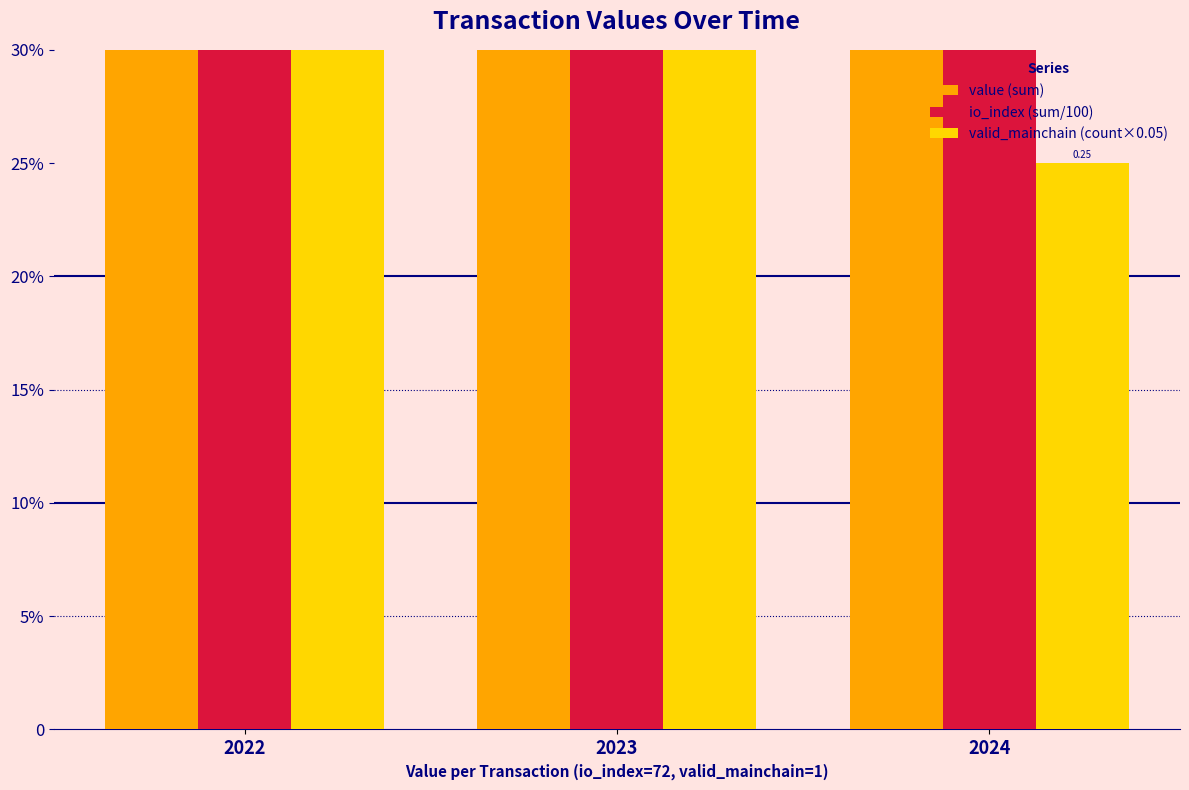

The value of value (sum) at 2024 is 1.1. True or false?

True